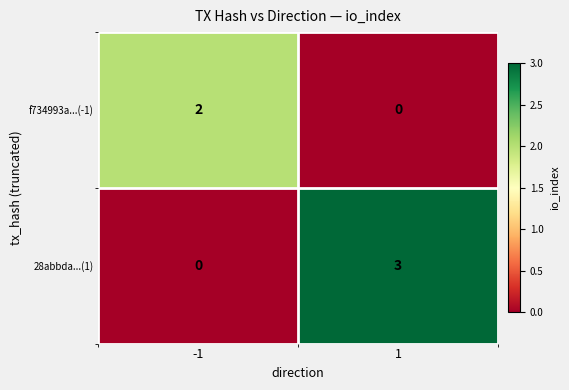

Between -1 and 1, which series saw the biggest shift?

28abbda...(1)